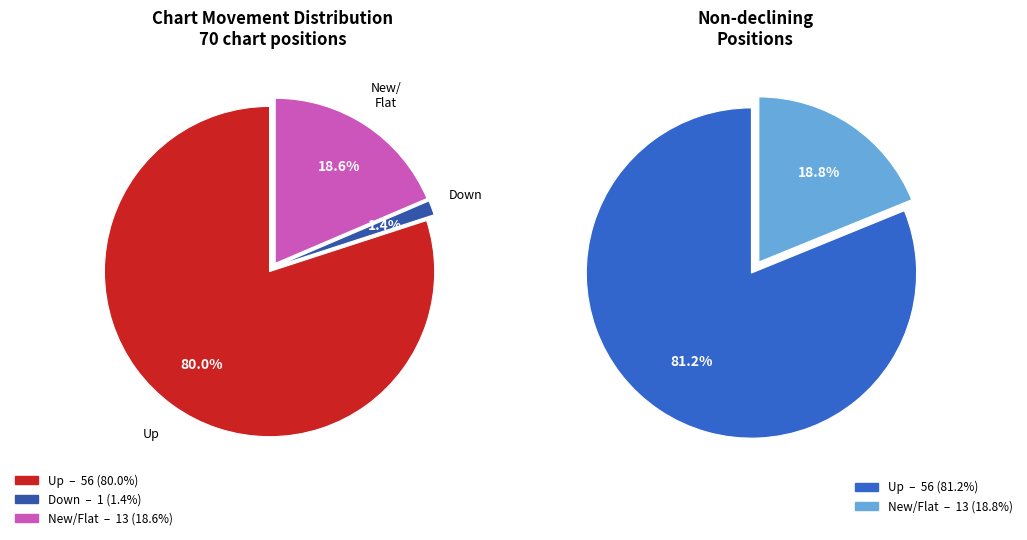

What is the change in value from down to new?

+12